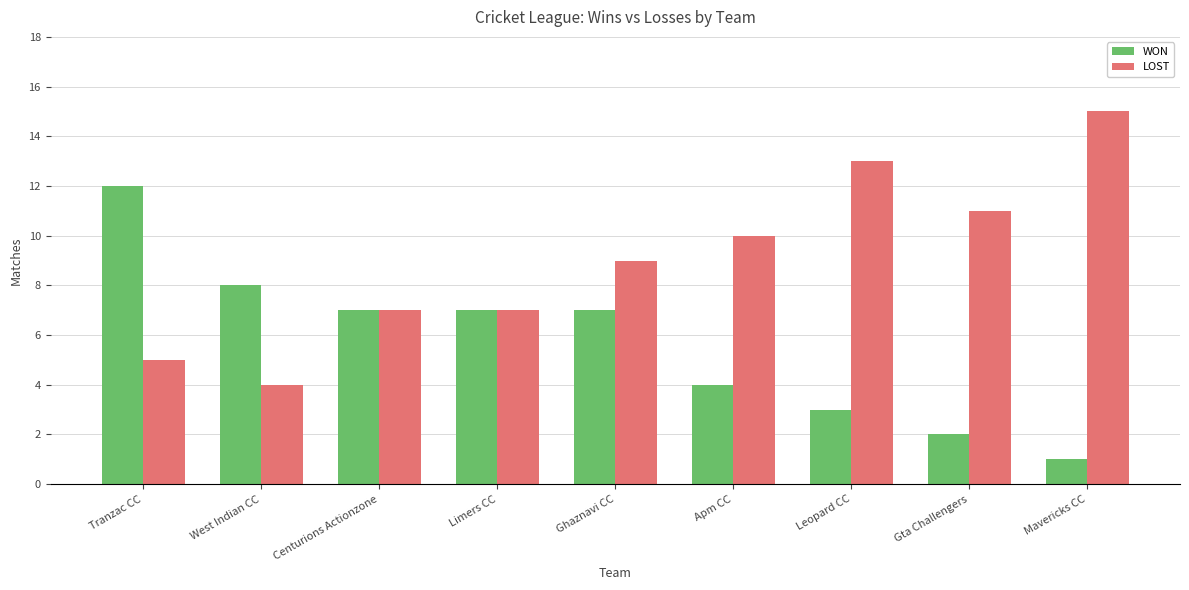

What is the label of the 9th bar from the left?

Mavericks CC